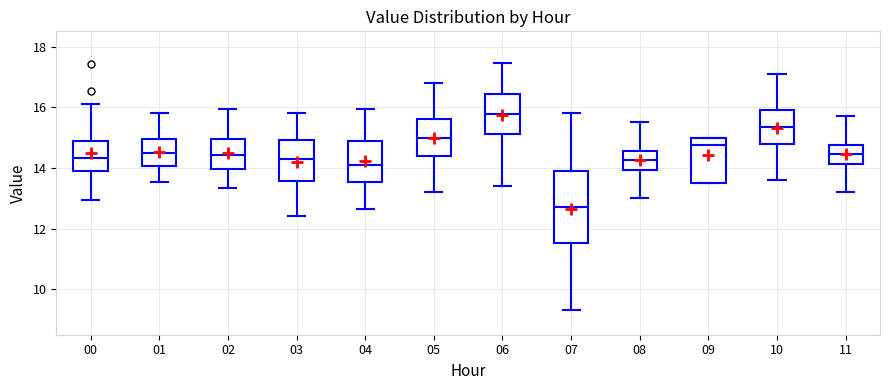

Reading left to right, transcribe this box plot: for each box, give where its median line is, the range the box spans, and where its two whiskers end, as read against the y-axis. The values are not printed on the chart, so give them approximately, as read against the axis.

00: median 14.4, box 14.0 to 14.8, whiskers 13.0 to 16.2
01: median 14.4, box 14.0 to 15.0, whiskers 13.6 to 15.8
02: median 14.4, box 14.0 to 15.0, whiskers 13.4 to 16.0
03: median 14.4, box 13.6 to 15.0, whiskers 12.4 to 15.8
04: median 14.2, box 13.6 to 14.8, whiskers 12.6 to 16.0
05: median 15.0, box 14.4 to 15.6, whiskers 13.2 to 16.8
06: median 15.8, box 15.2 to 16.4, whiskers 13.4 to 17.4
07: median 12.6, box 11.6 to 13.8, whiskers 9.4 to 15.8
08: median 14.2, box 14.0 to 14.6, whiskers 13.0 to 15.6
09: median 14.8, box 13.6 to 15.0, whiskers 13.6 to 15.0
10: median 15.4, box 14.8 to 16.0, whiskers 13.6 to 17.2
11: median 14.4, box 14.2 to 14.8, whiskers 13.2 to 15.8